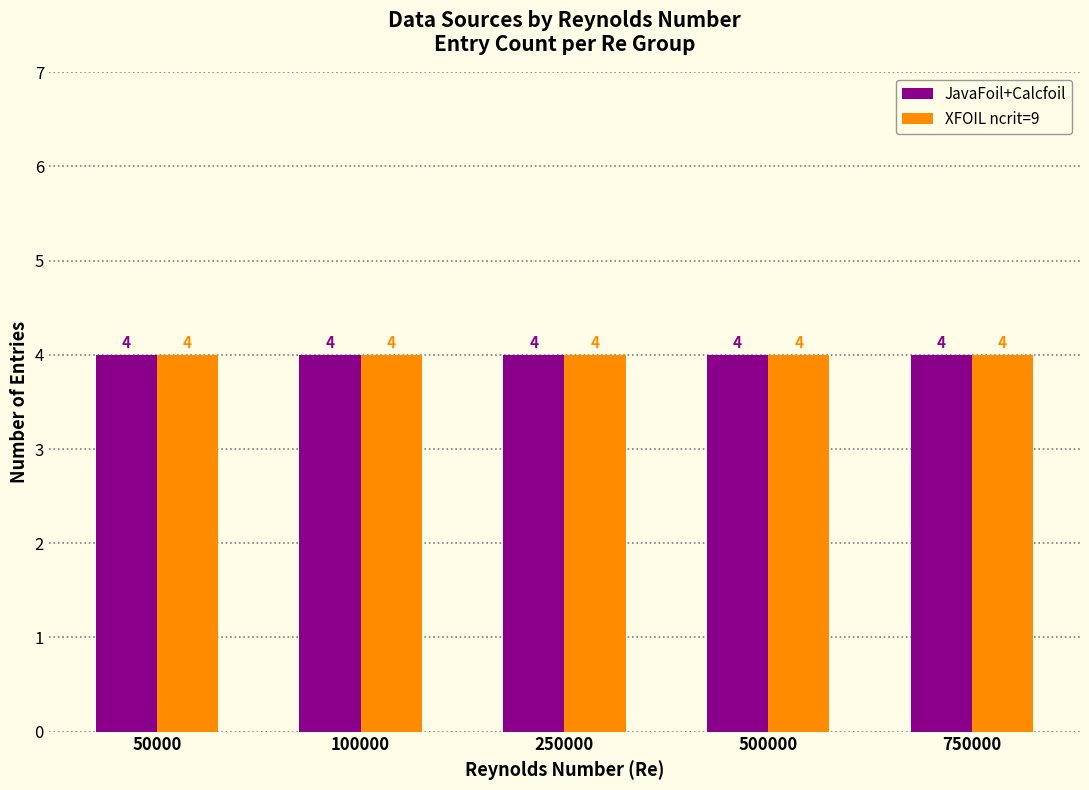

Which series has the largest total across all categories?

JavaFoil